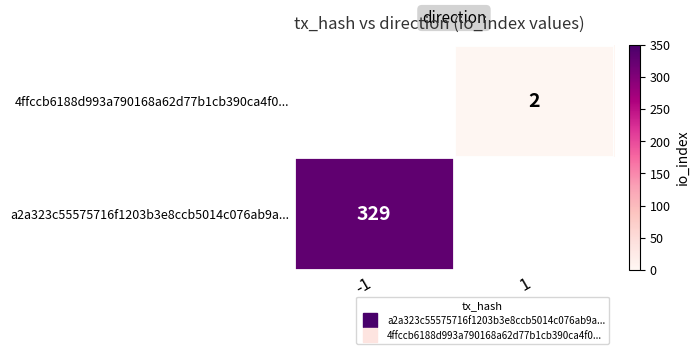

What is the greatest value displayed?

329.0